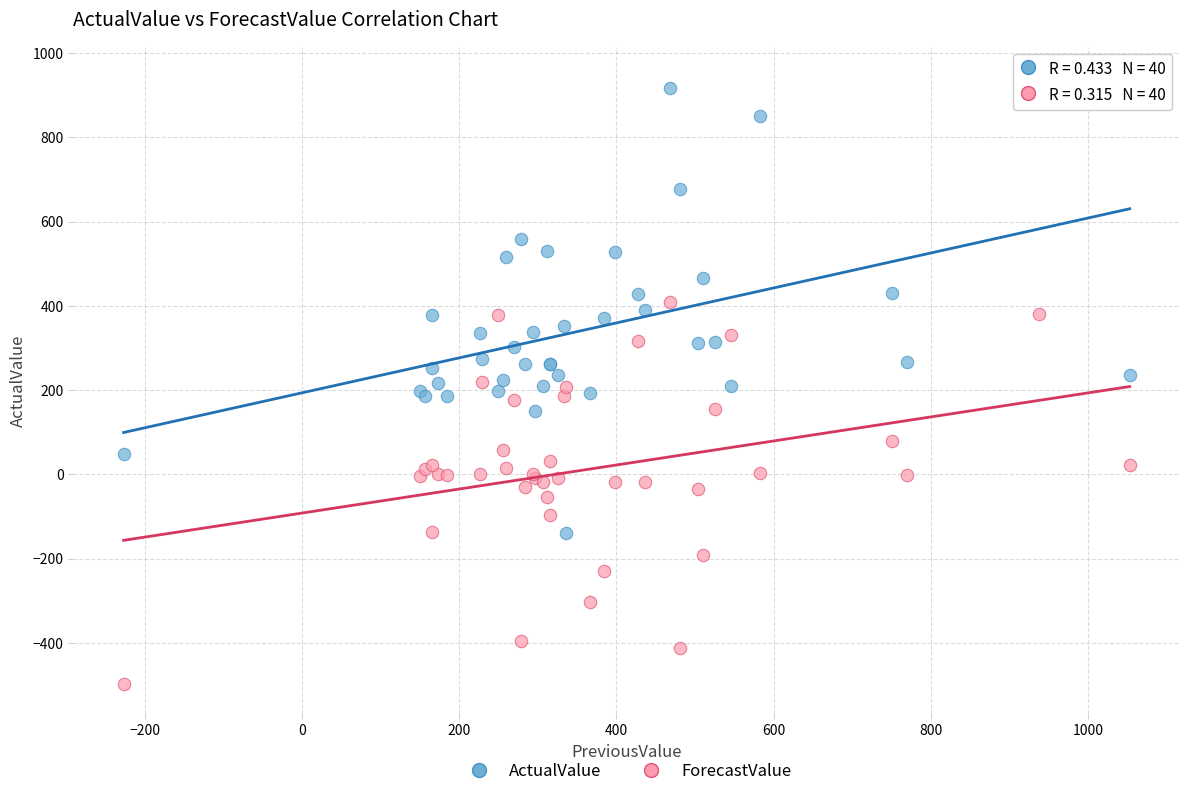

Which series contains the highest Y value?

ActualValue